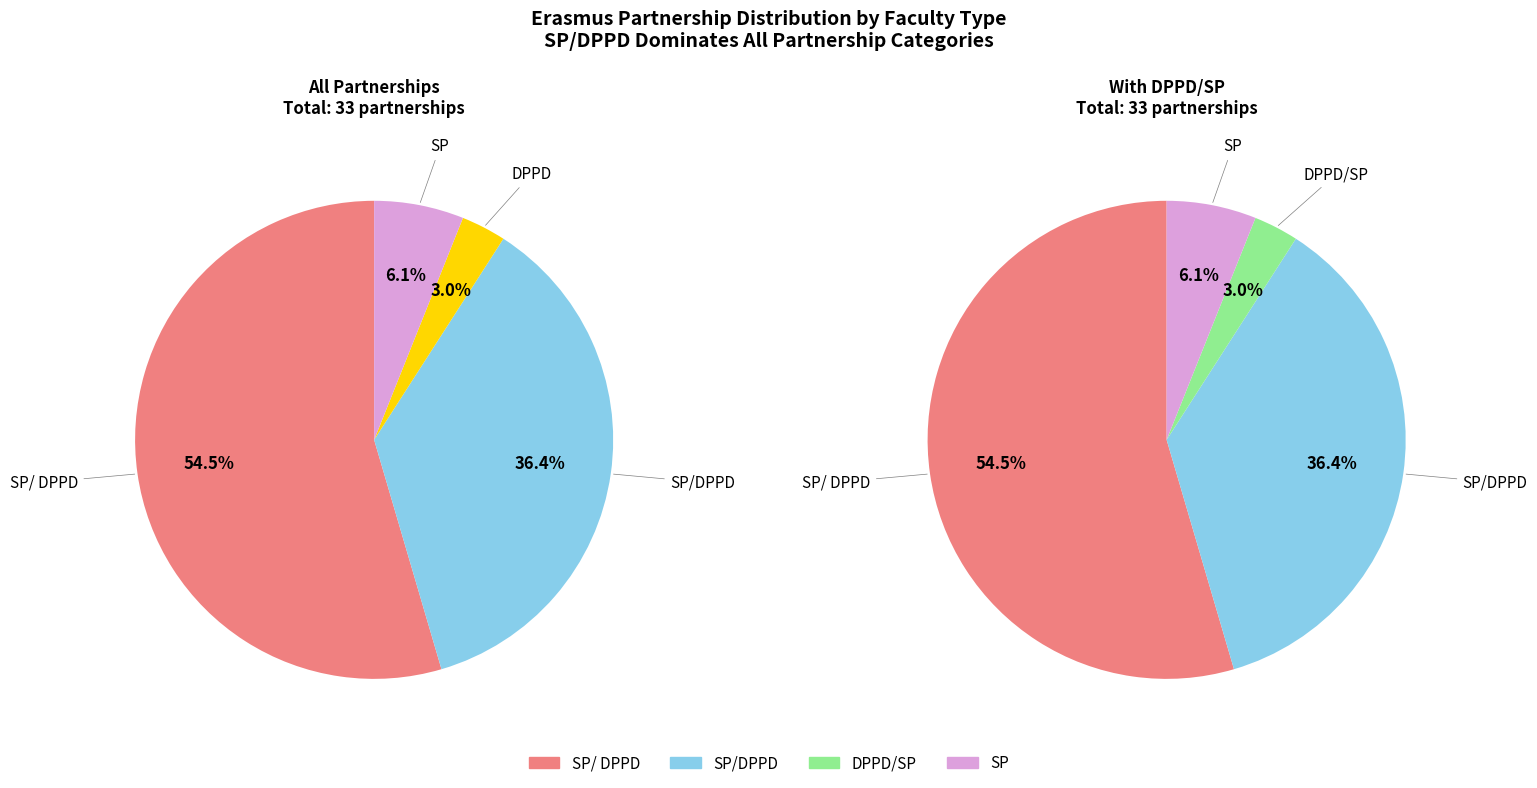

To the nearest percent, what percentage of the pie is DPPD/SP?

3%